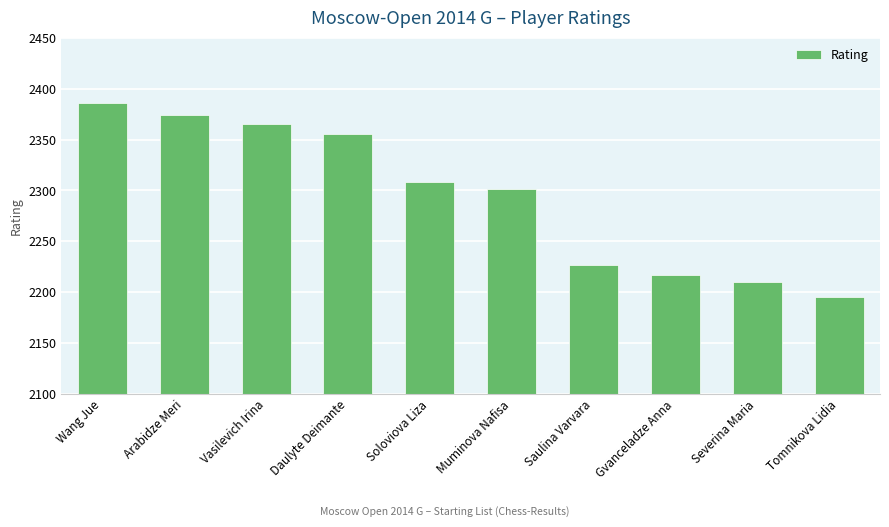

What is the average value?

2294